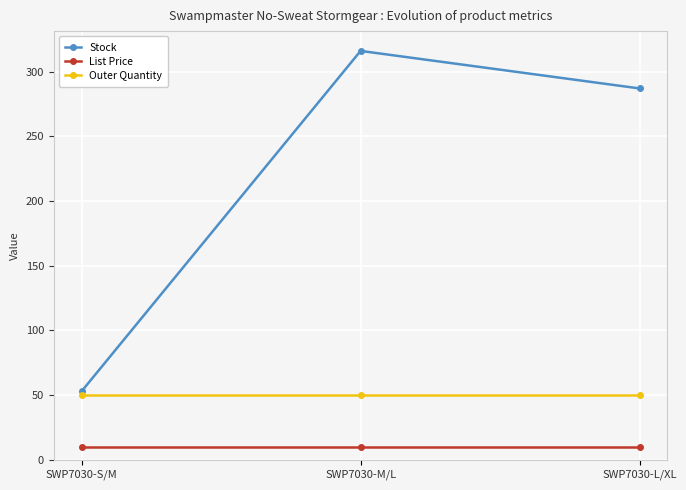

What is the value of the Outer Quantity point at the 3rd from the left?

50.0